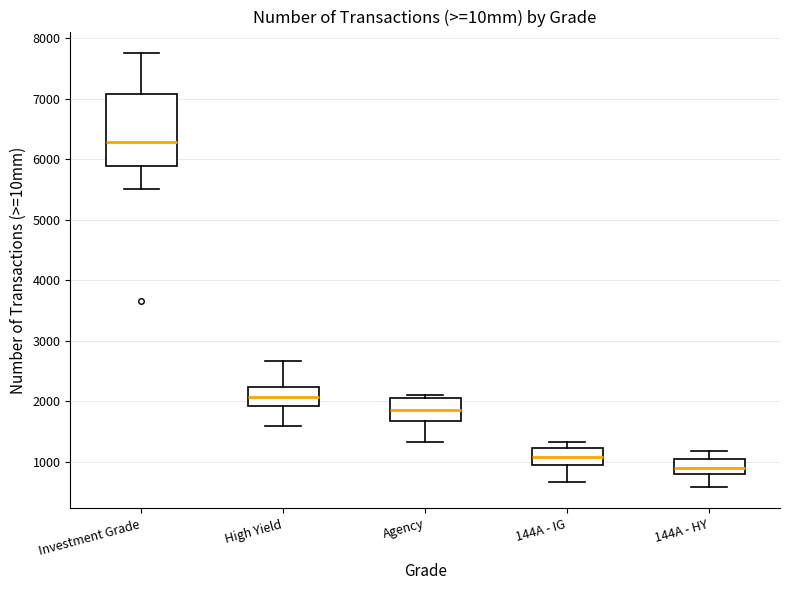

Reading left to right, read every box against the y-axis: the position of its median line, the range the box covers, and the ends of its whiskers. The values are not printed on the chart, so give them approximately, as read against the axis.

Investment Grade: median 6300, box 5900 to 7100, whiskers 5500 to 7800
High Yield: median 2100, box 1900 to 2200, whiskers 1600 to 2700
Agency: median 1900, box 1700 to 2100, whiskers 1300 to 2100 (just above the box's upper edge)
144A - IG: median 1100, box 900 to 1200, whiskers 700 to 1300
144A - HY: median 900, box 800 to 1100, whiskers 600 to 1200